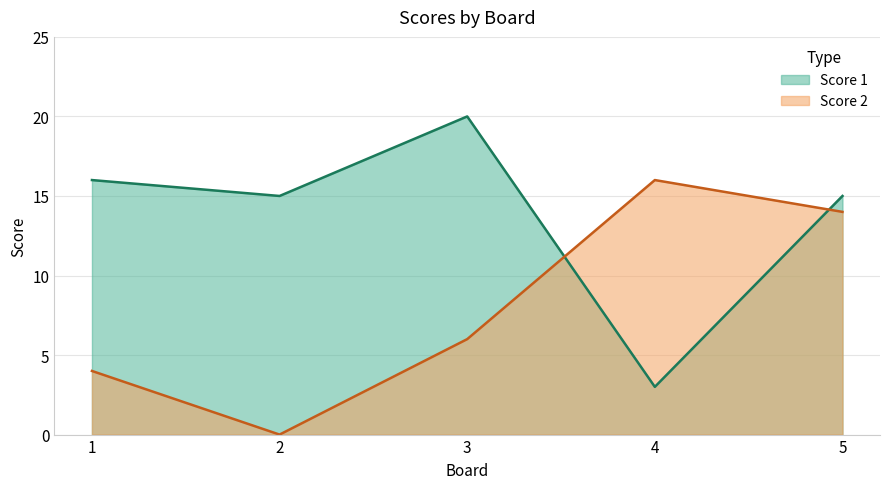

What is the highest value of the Score 2 series?

16